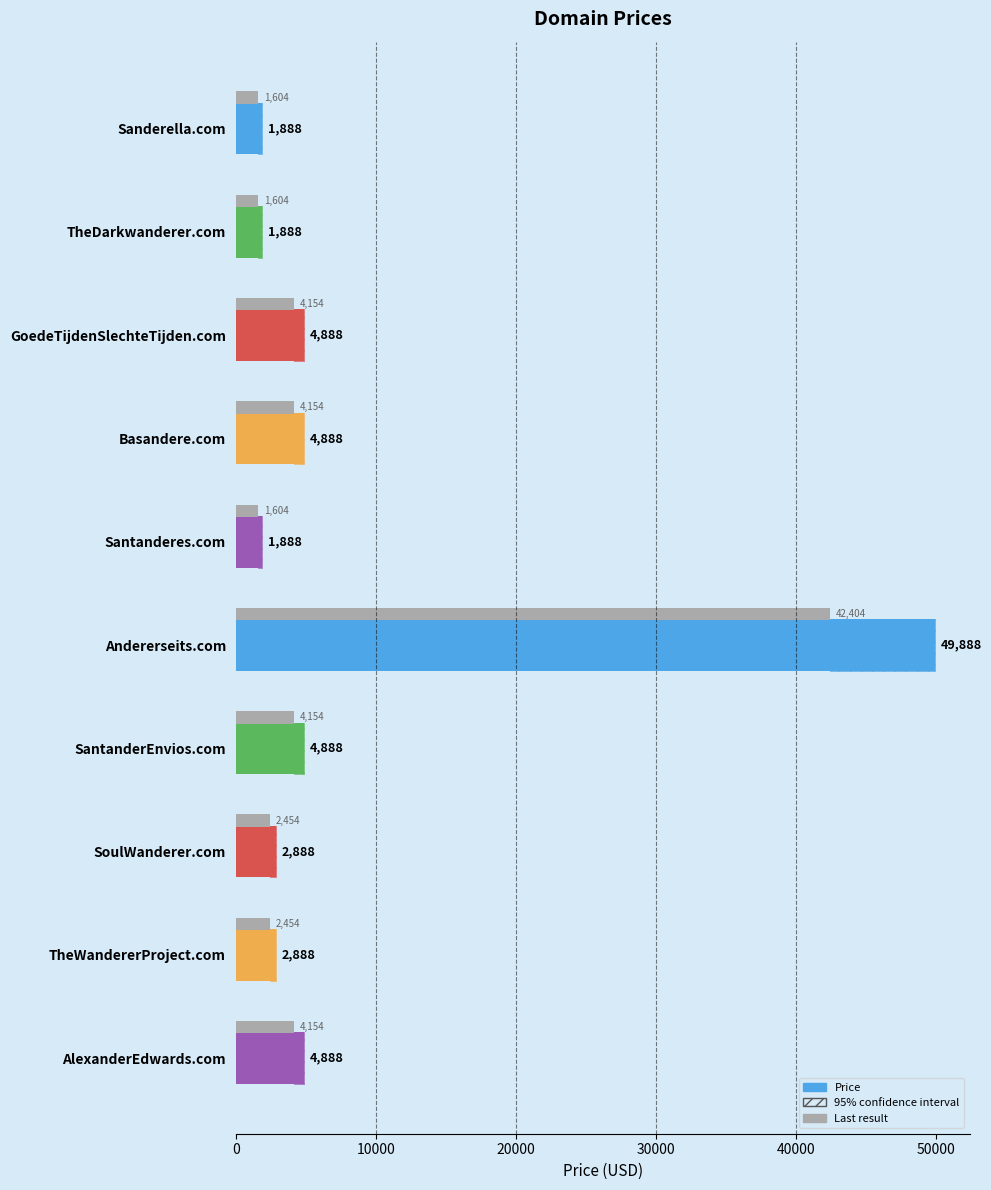

Reading right to left, extract all data points from this chart.

4888	2888	2888	4888	49888	1888	4888	4888	1888	1888